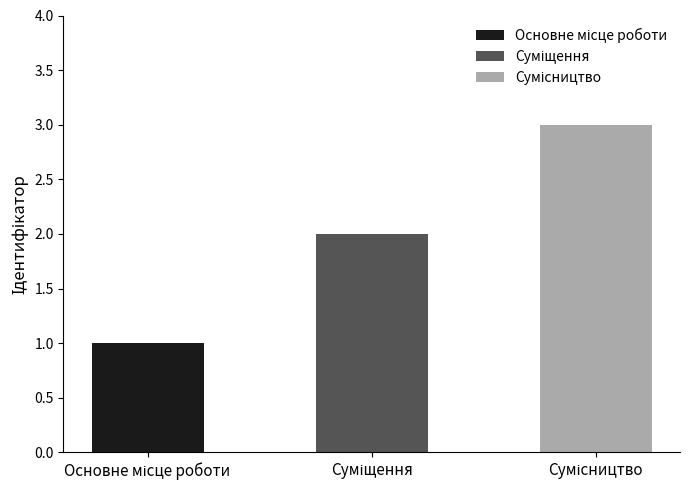

List the labels in order of value, smallest first.

Основне місце роботи, Суміщення, Сумісництво